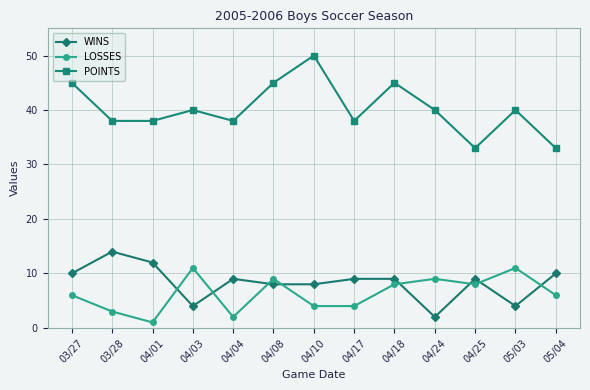

What are all the series names shown in the legend?

WINS, LOSSES, POINTS